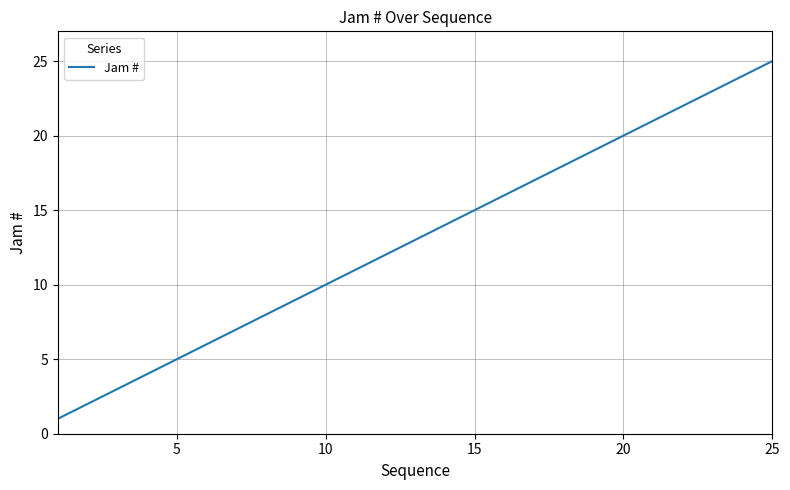

What is the greatest value displayed?

25